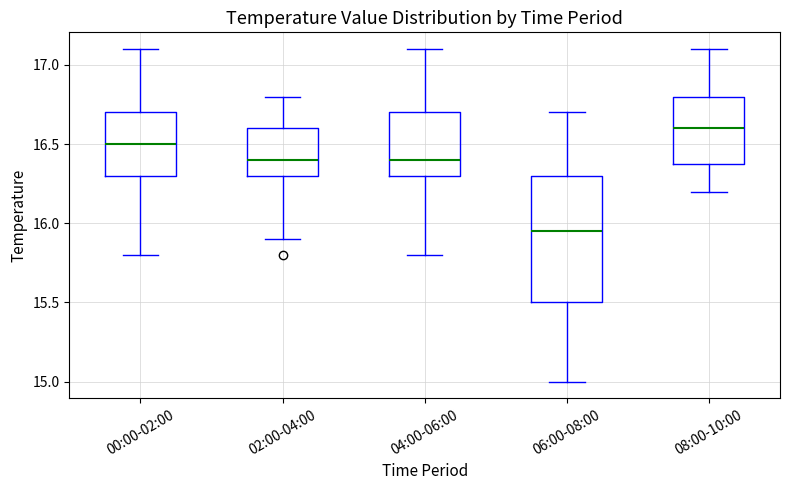

Which box has the lowest median line?

06:00-08:00